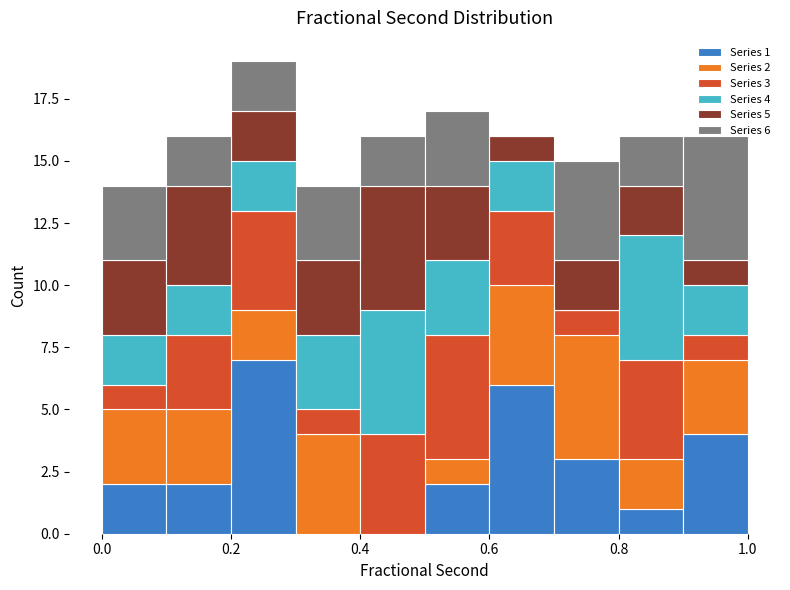

Which range on the x-axis has the tallest stacked bar (by total height)?

0.2 to 0.3